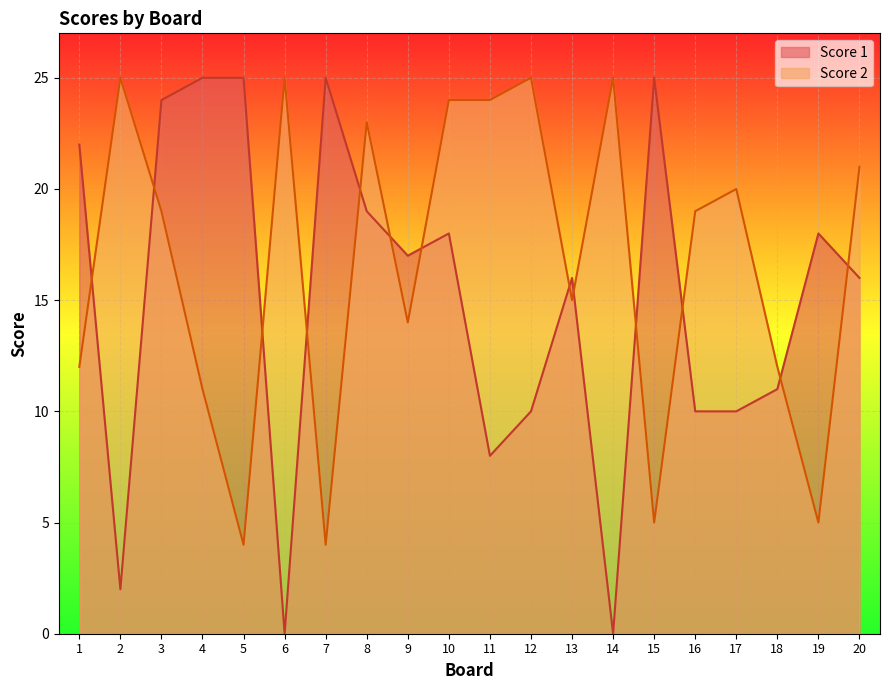

The value of Score 1 at 16 is 10. True or false?

True